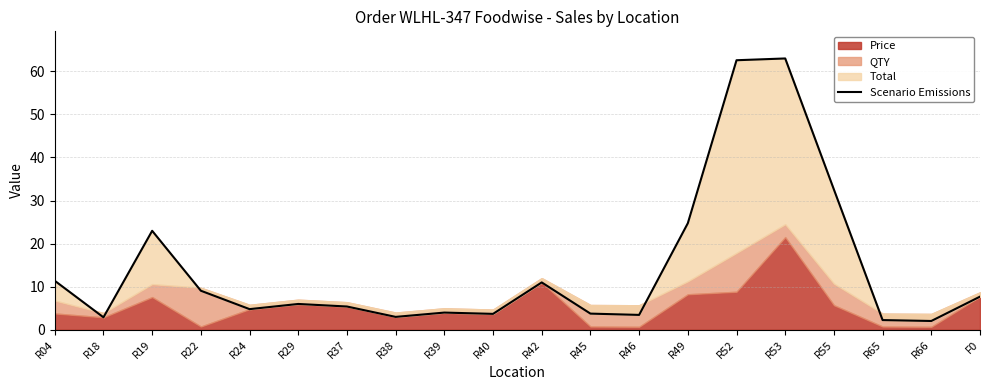

At which label is the value closest to 32?

R55